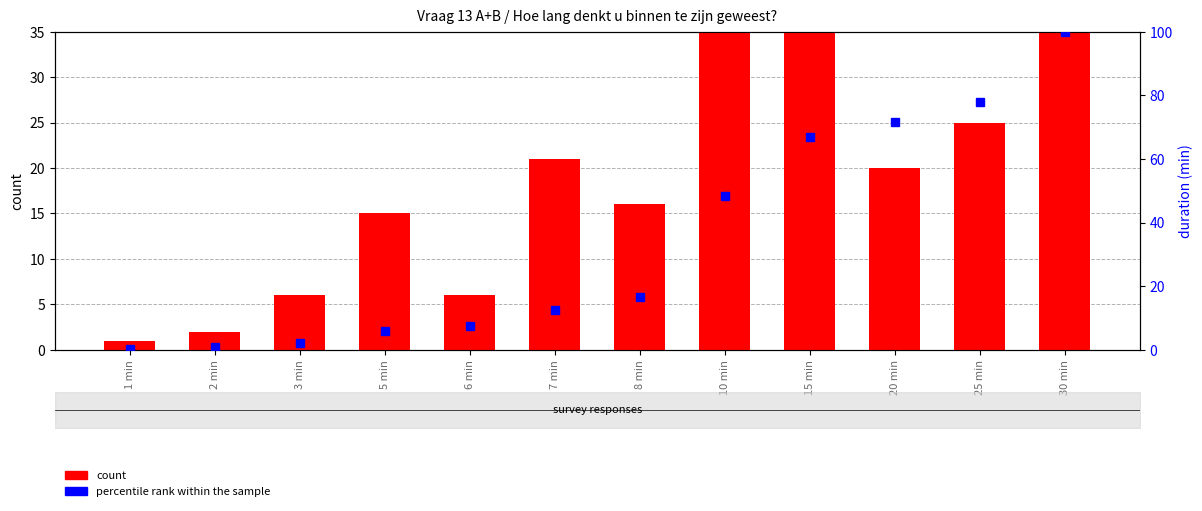

What is the sum of the percentile rank within the sample values at 25 min and 2 min?

78.6